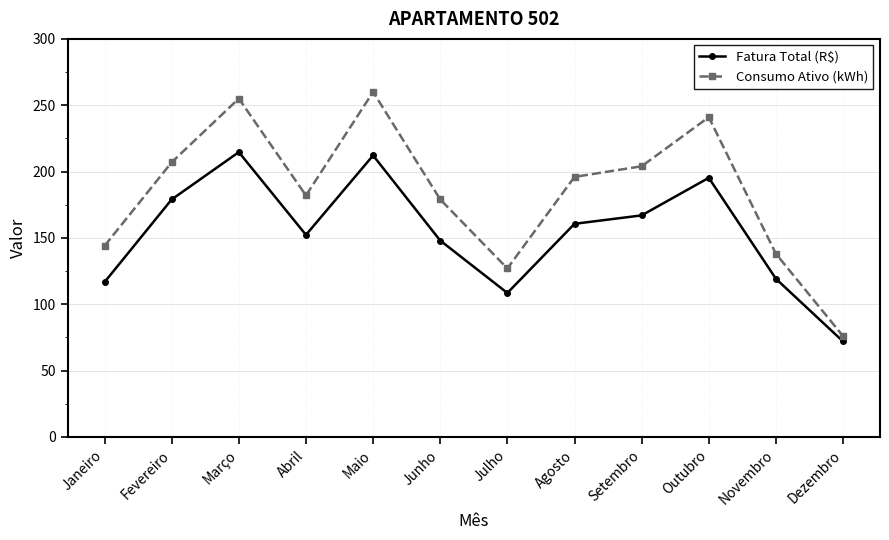

True or false: Fatura Total (R$) has a value of 257.6 at Fevereiro.

False